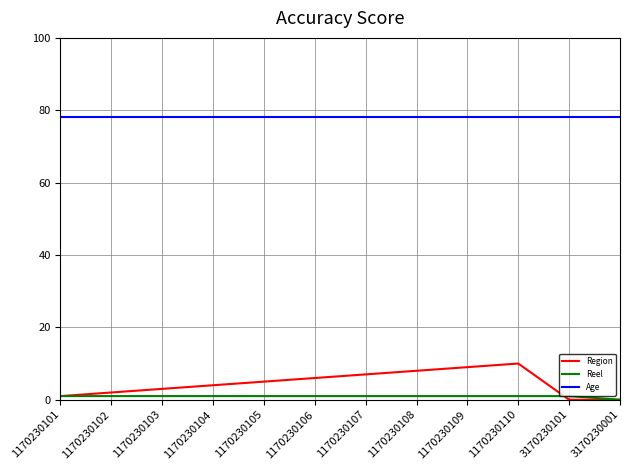

True or false: Region and Age cross at least once.

False